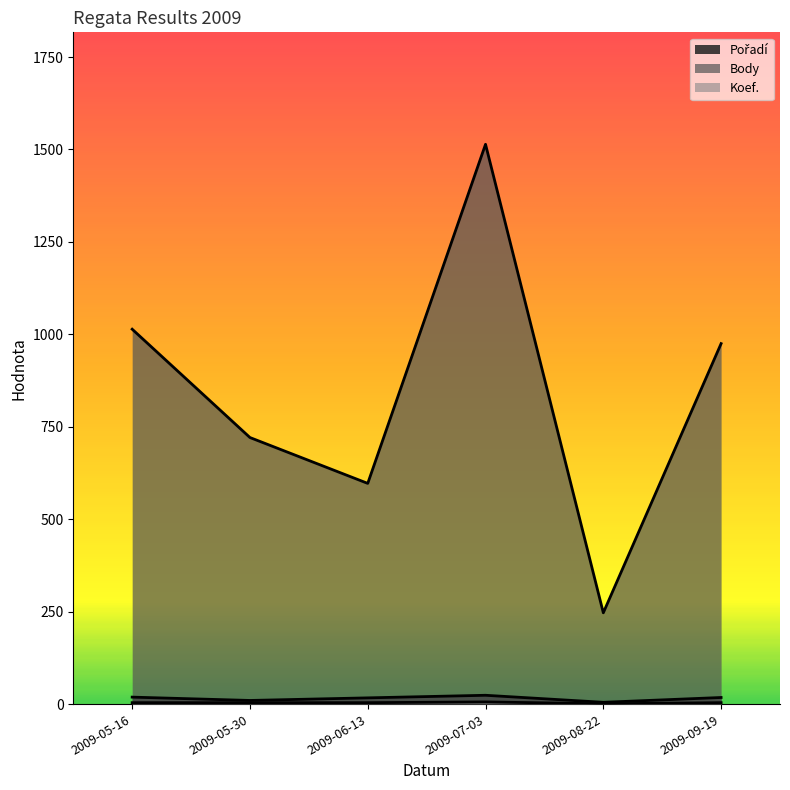

At which label does Pořadí first exceed 18?

2009-05-16